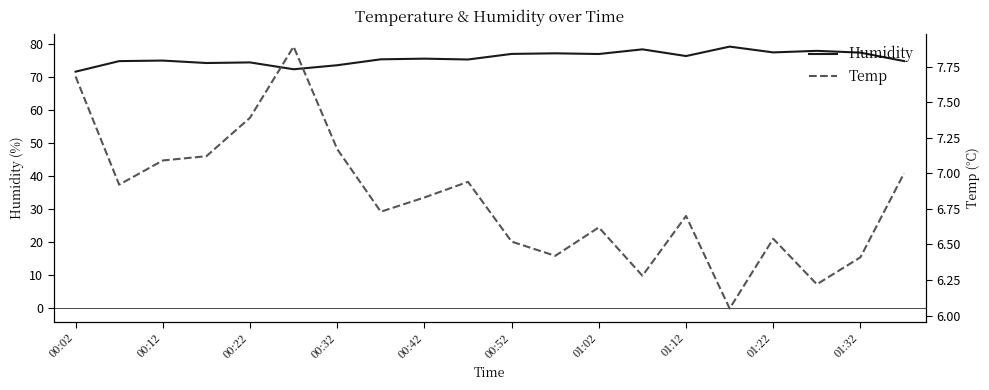

Read the Humidity value at 13.

78.4